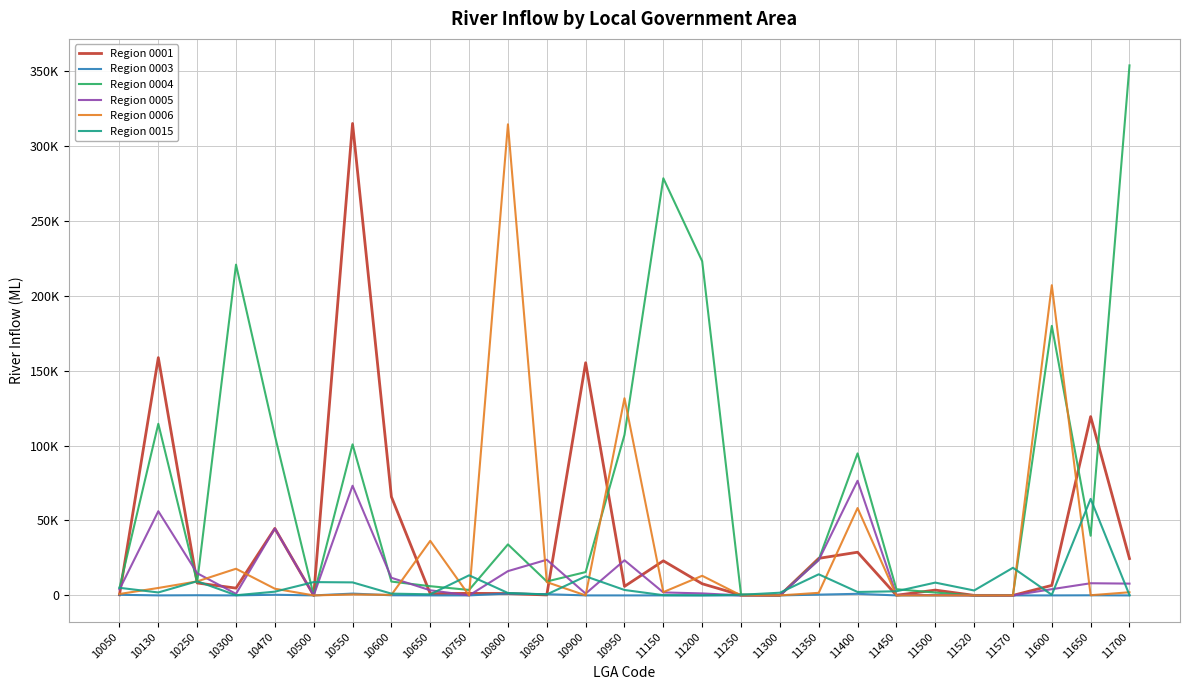

At which label does Region 0001 reach its peak?

10550